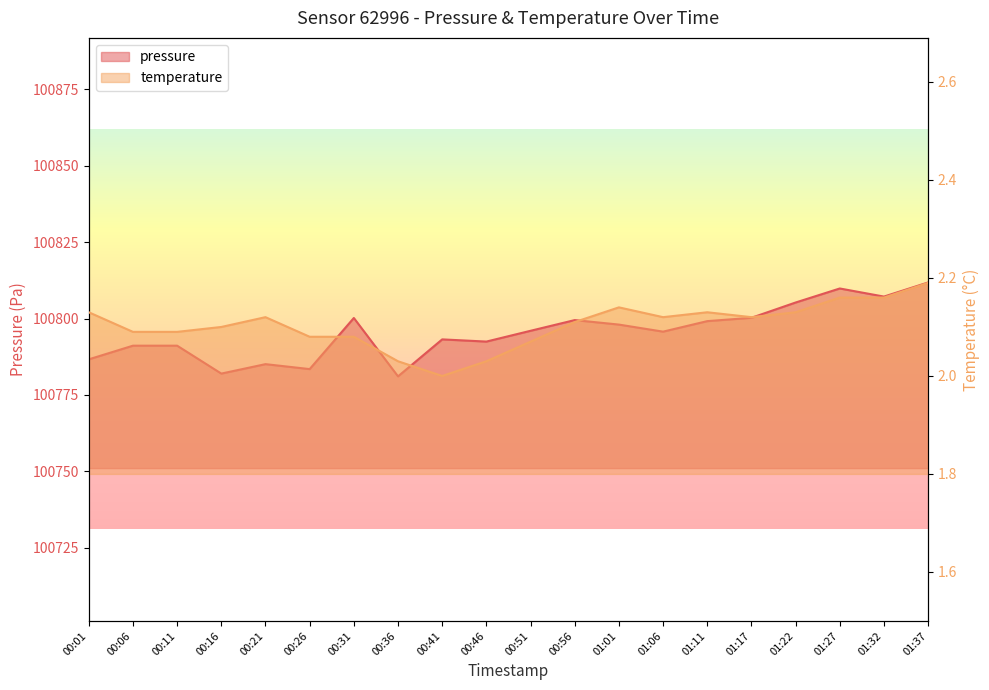

What is the label of the 3rd point from the left?

00:11